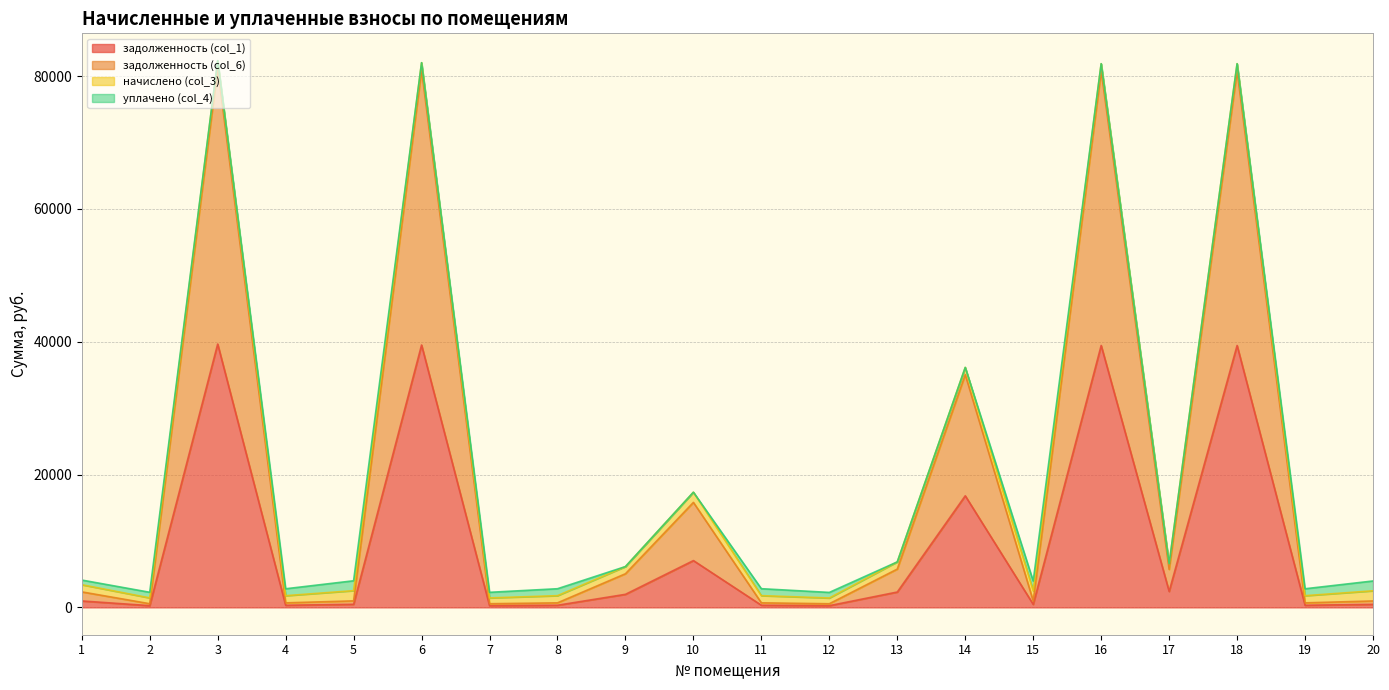

The value of задолженность (col_6) at 5 is 981.3. True or false?

True